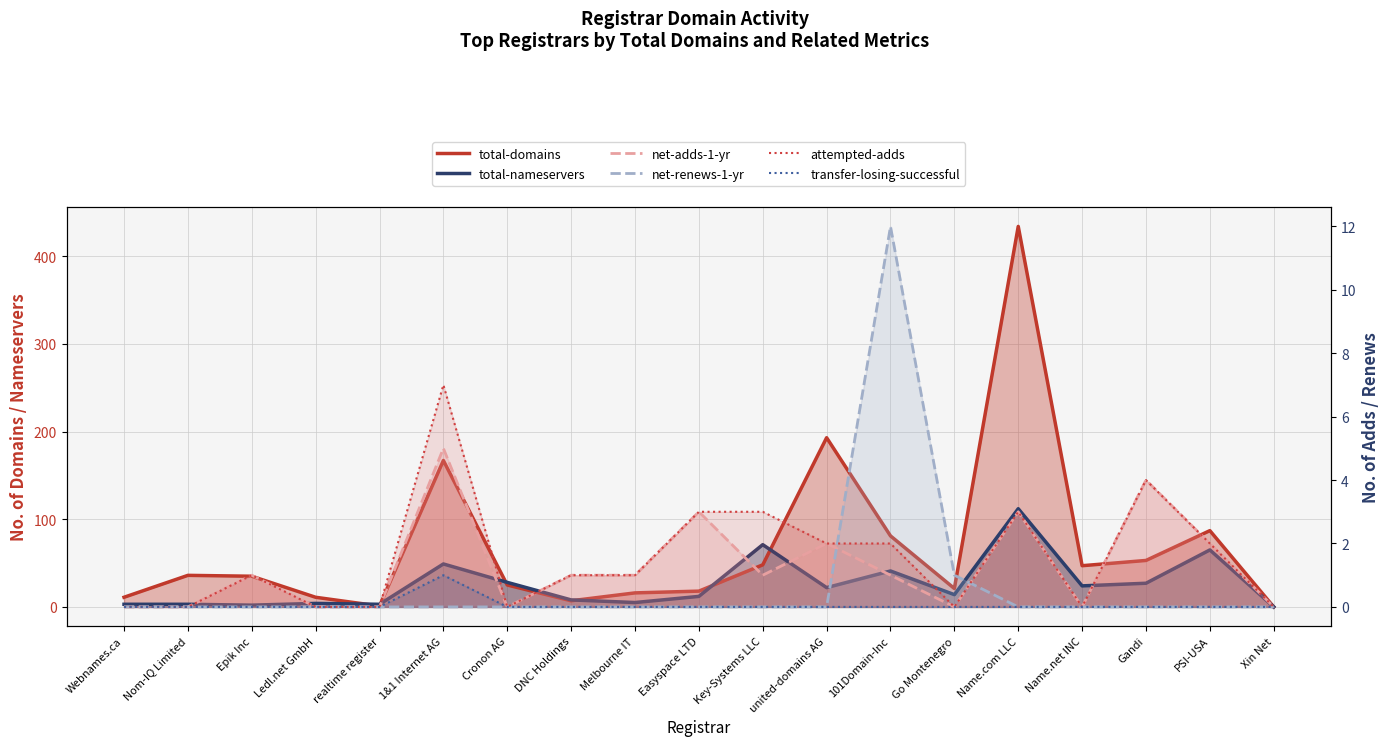

Is it true that total-domains equals 47 at Name.net INC?

True